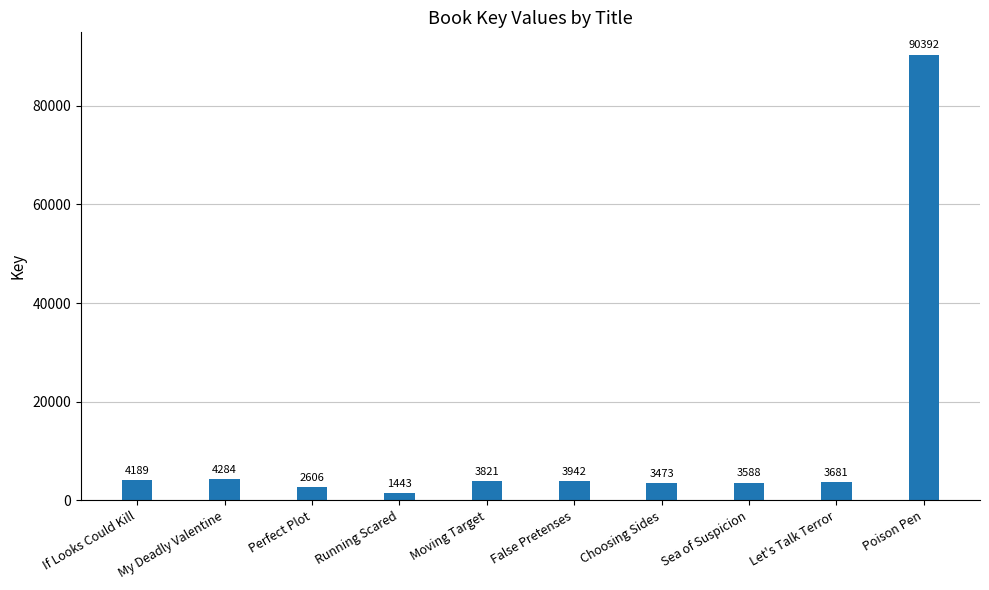

What is the value of the 6th bar from the left?

3942